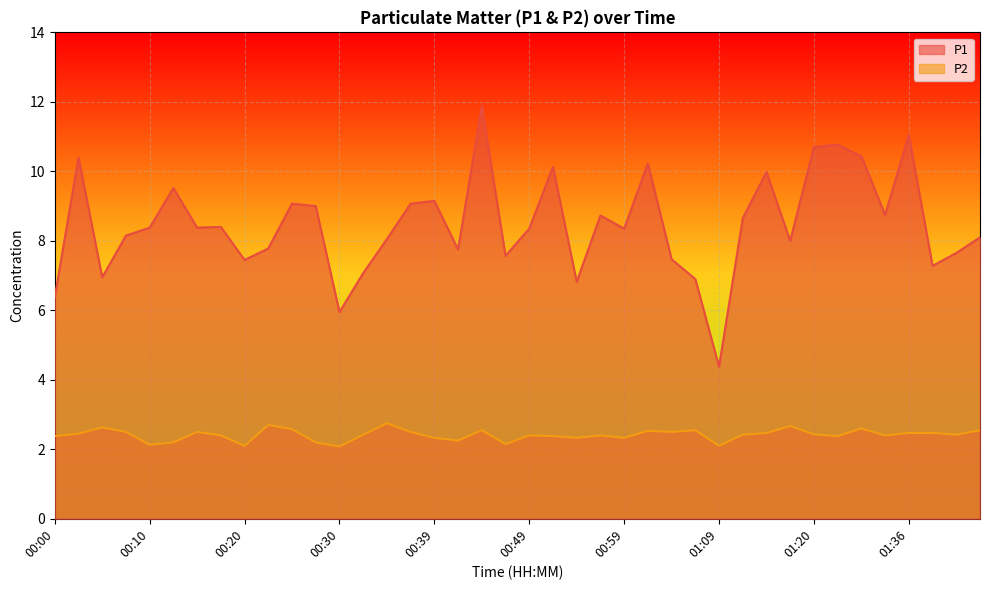

What is the spread (max minus min) of values at 00:47?

5.4